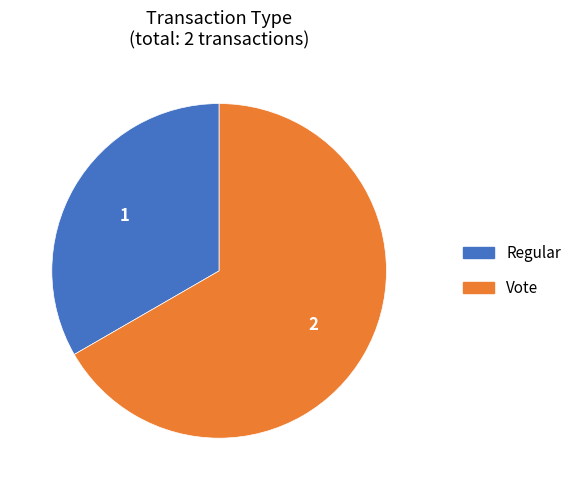

True or false: Regular accounts for 40% of the total.

False